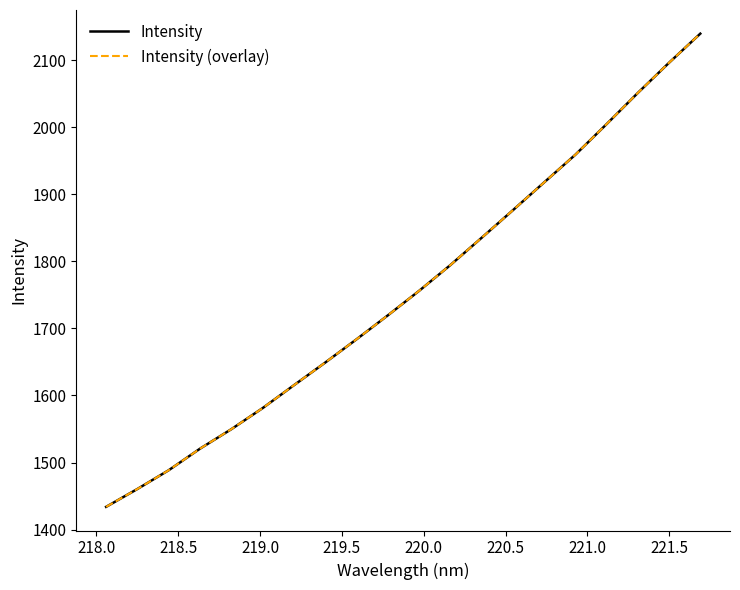

Is this an area chart (filled region under the line)?

No